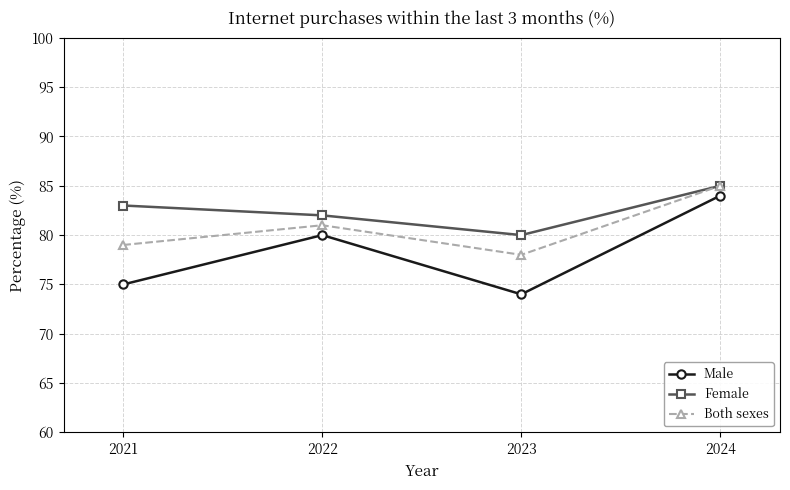

What is the approximate value of Male at 2022, to the nearest 10?

80